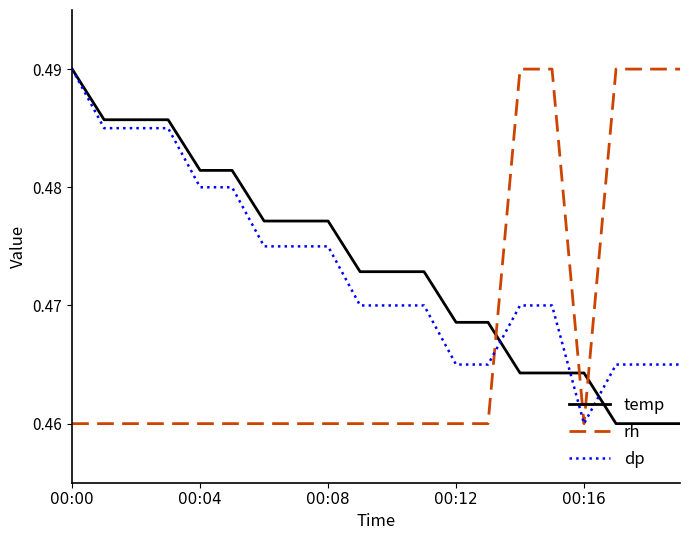

How many intersections are there between rh and temp?

3